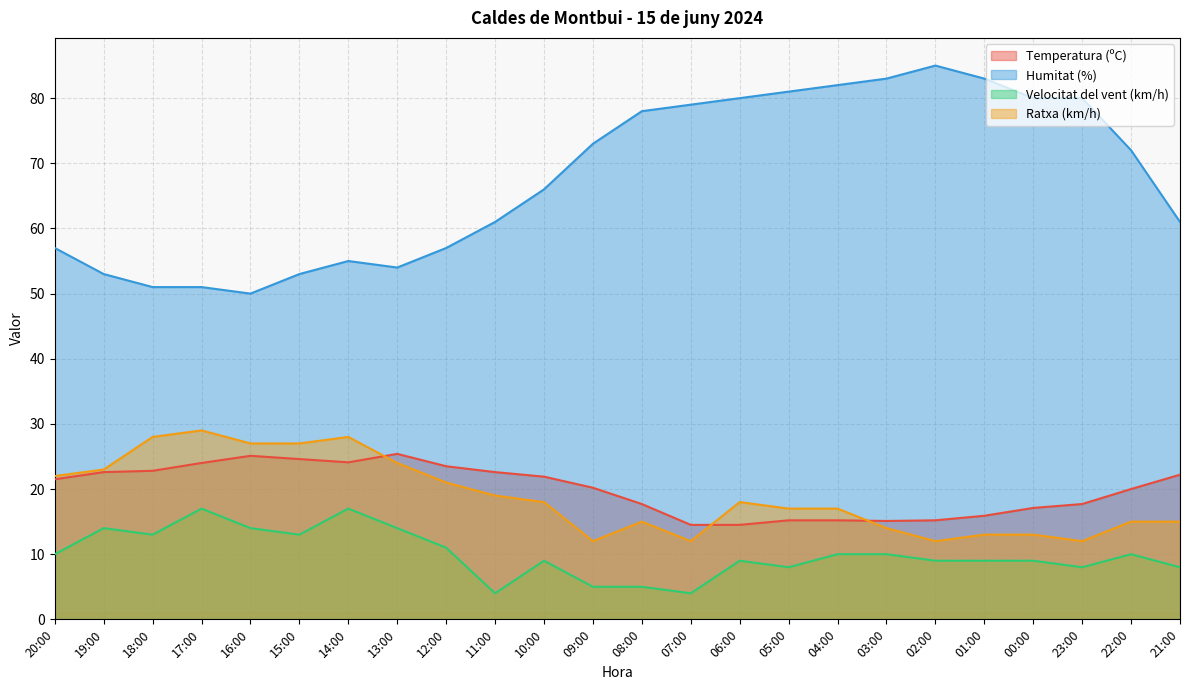

What is the sum of the Ratxa (km/h) values at 06:00 and 05:00?

35.0